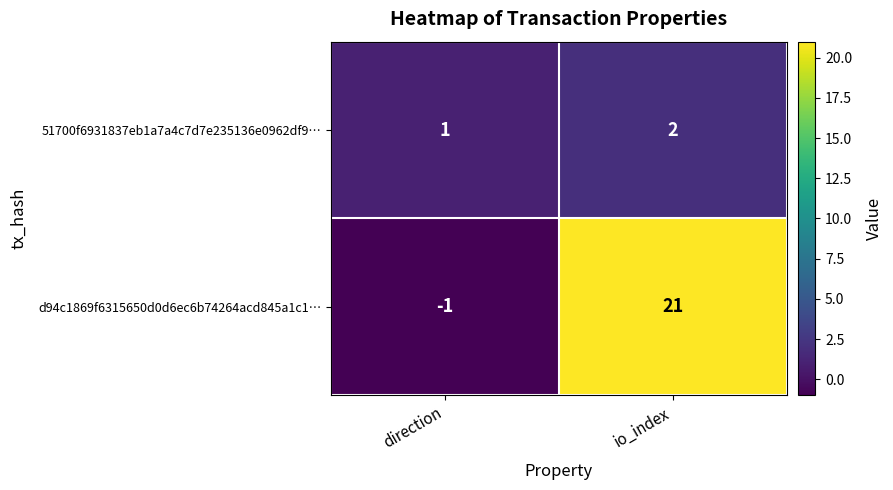

True or false: 51700f6931837eb1a7a4c7d7e235136e0962df9… has a value of 2 at direction.

False